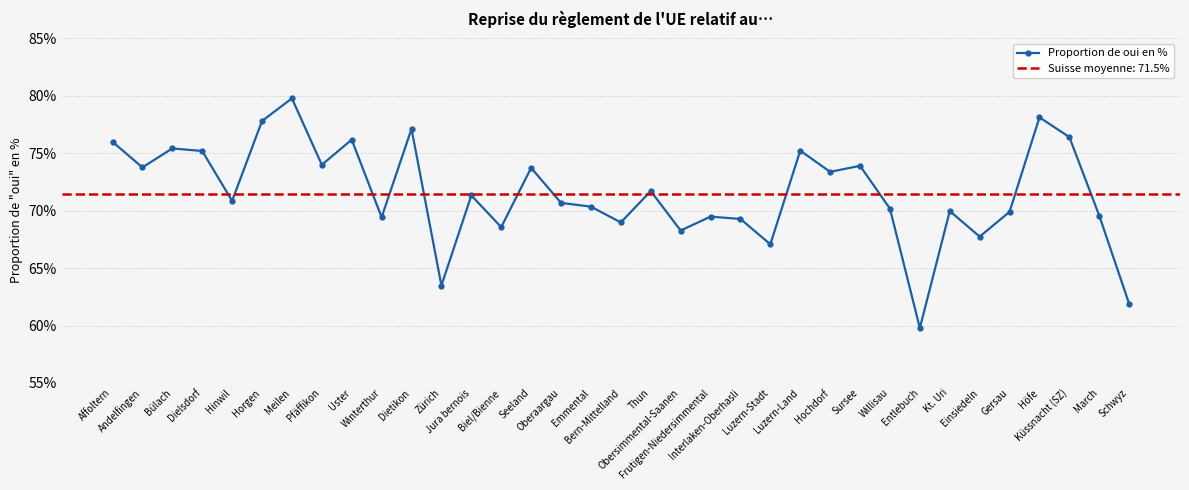

Reading left to right, extract all data points from this chart.

76.0	73.8	75.4	75.2	70.9	77.8	79.8	74.0	76.2	69.4	77.1	63.5	71.3	68.6	73.7	70.7	70.3	69.0	71.7	68.3	69.5	69.3	67.1	75.2	73.4	73.9	70.2	59.8	70.0	67.7	69.9	78.1	76.4	69.6	61.9